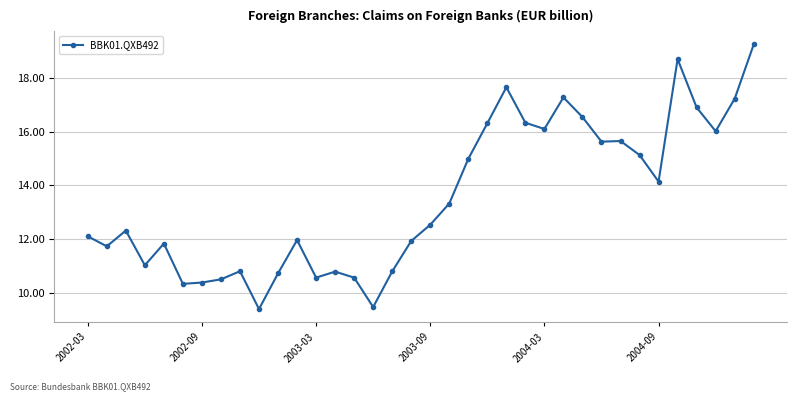

What is the value of the 33rd point from the left?

16.9